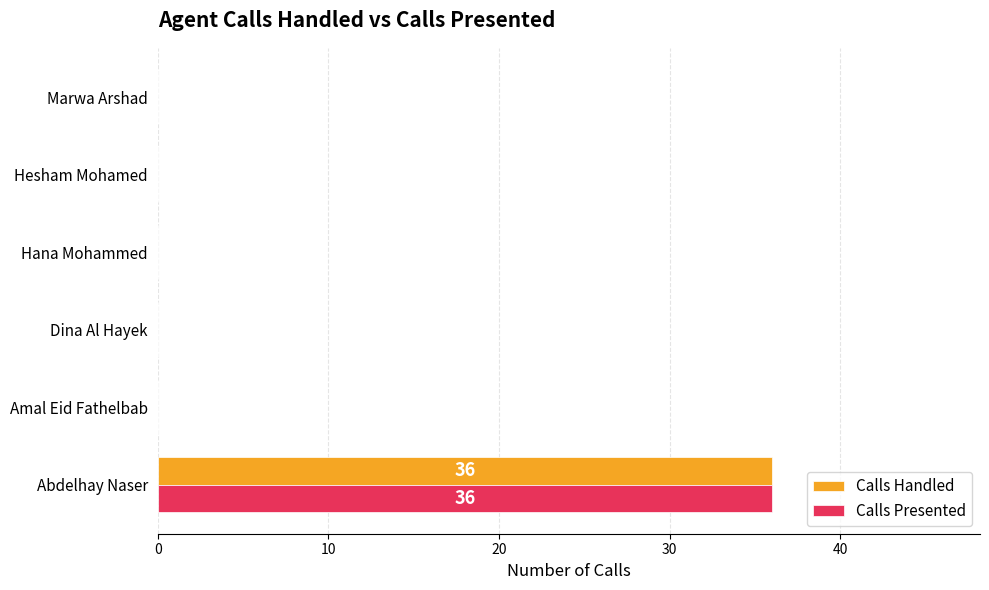

Which label corresponds to the largest value in the chart?

Abdelhay Naser